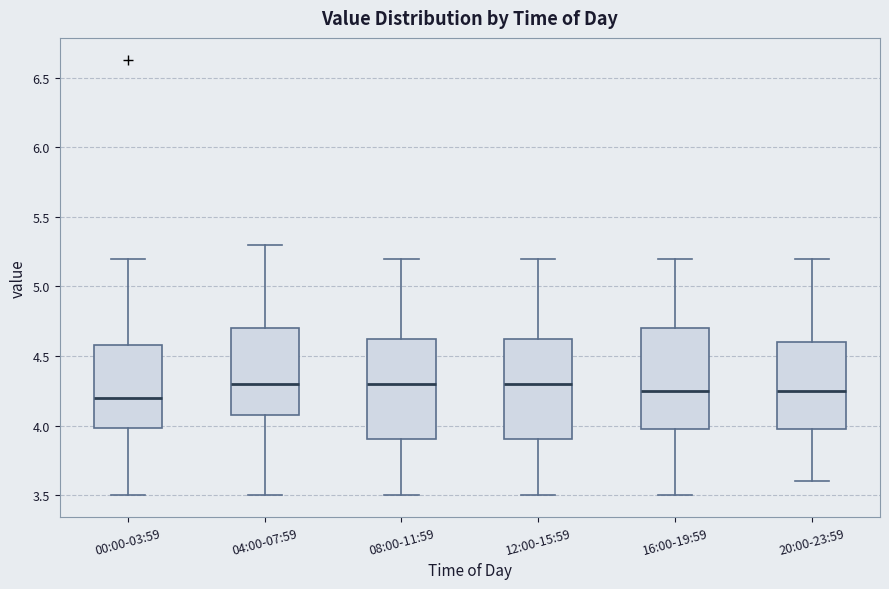

Reading left to right, transcribe this box plot: for each box, give where its median line is, the range the box spans, and where its two whiskers end, as read against the y-axis. The values are not printed on the chart, so give them approximately, as read against the axis.

00:00-03:59: median 4.20, box 4.00 to 4.60, whiskers 3.50 to 5.20
04:00-07:59: median 4.30, box 4.10 to 4.70, whiskers 3.50 to 5.30
08:00-11:59: median 4.30, box 3.90 to 4.65, whiskers 3.50 to 5.20
12:00-15:59: median 4.30, box 3.90 to 4.65, whiskers 3.50 to 5.20
16:00-19:59: median 4.25, box 4.00 to 4.70, whiskers 3.50 to 5.20
20:00-23:59: median 4.25, box 4.00 to 4.60, whiskers 3.60 to 5.20